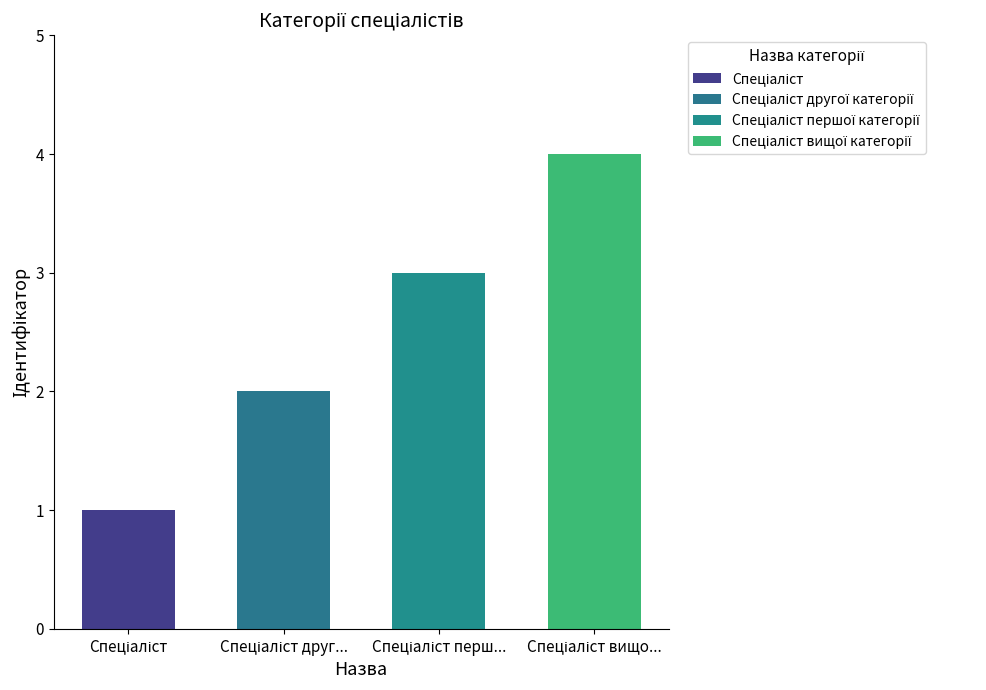

How many data points does each series have?

4